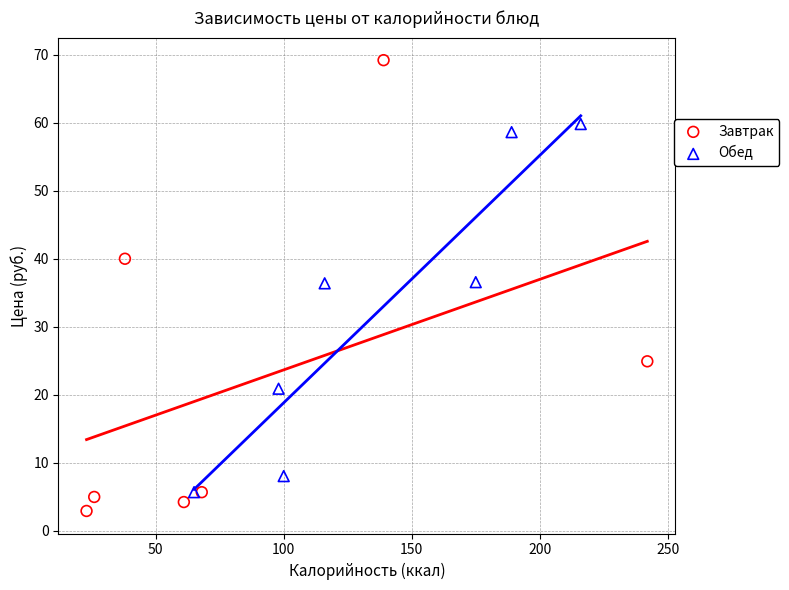

Which series reaches the maximum Y coordinate?

Завтрак